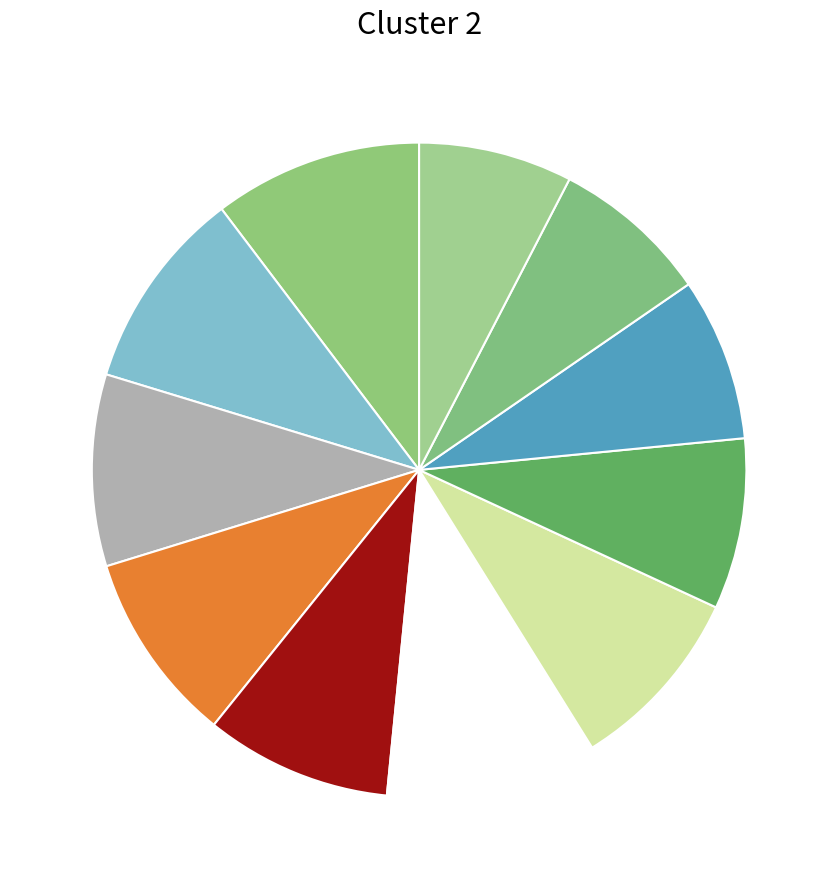

What is the smallest slice in the pie chart?

150000